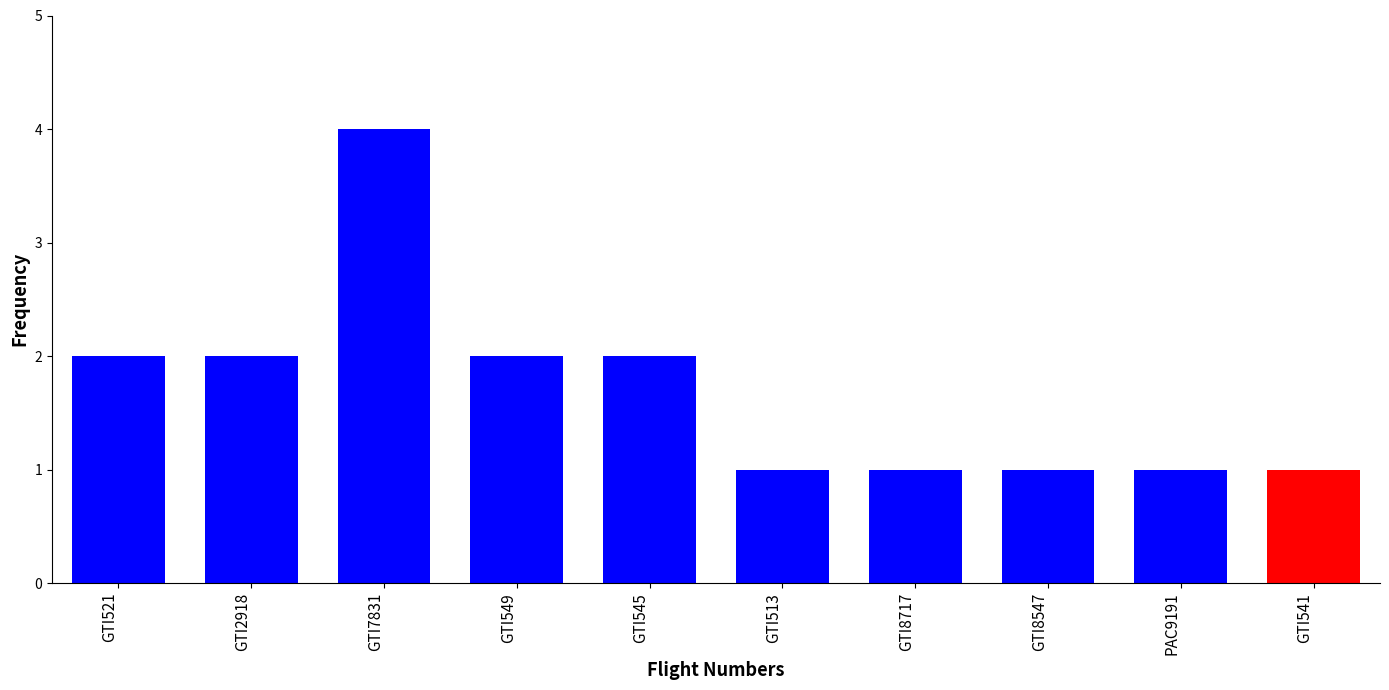

Are the bars grouped side by side (vs. stacked)?

No